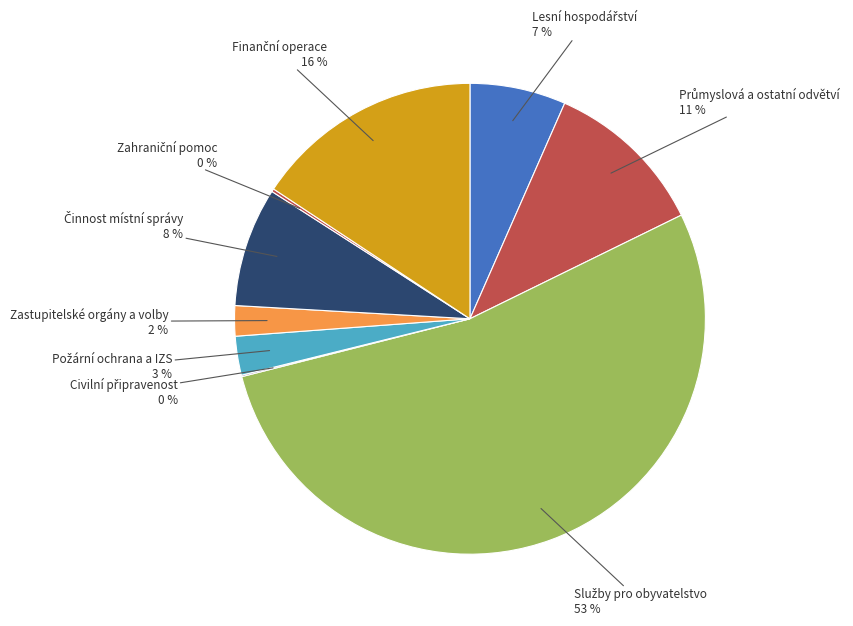

To the nearest percent, what is the difference between the largest and smallest slice percentages?

53%